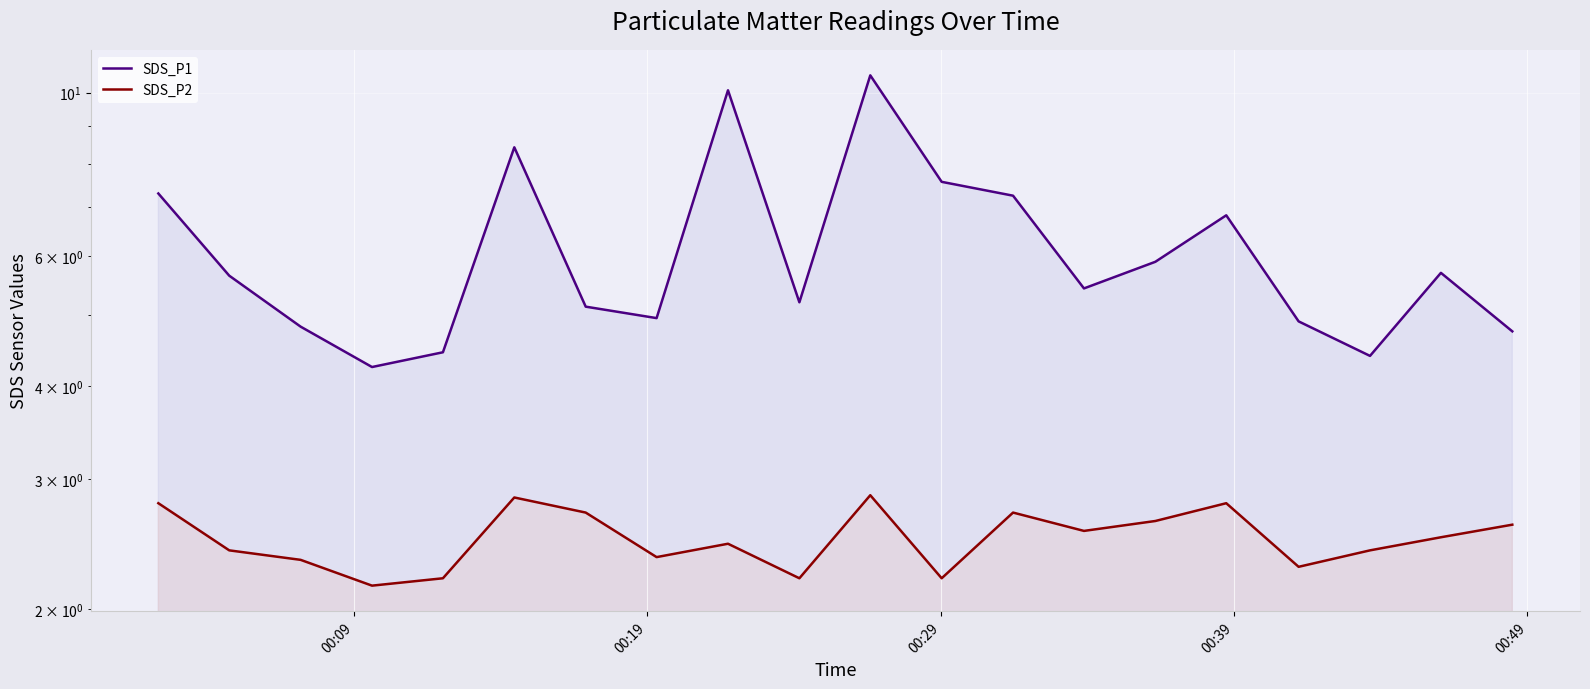

True or false: SDS_P1 has more than 0 points higher than both neighbors.

True